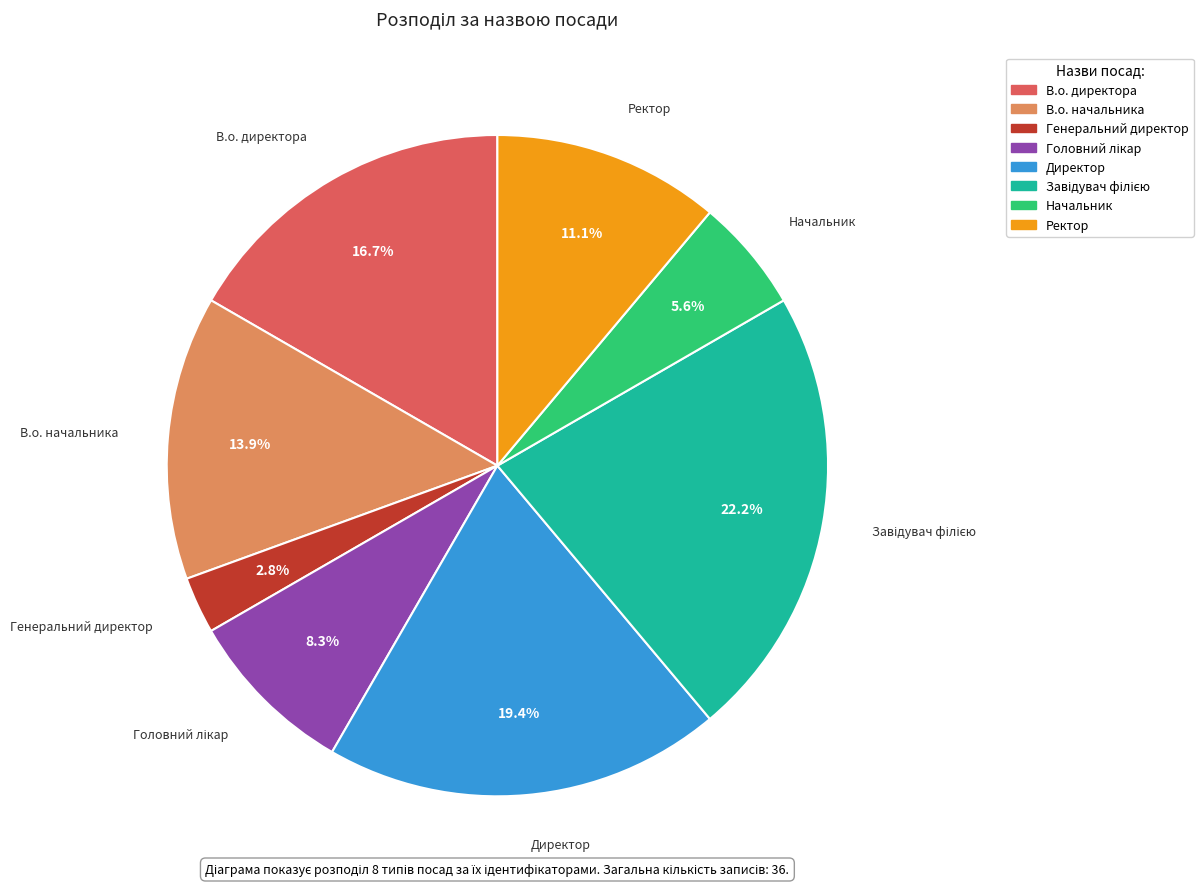

True or false: В.о. начальника accounts for 14% of the total.

True